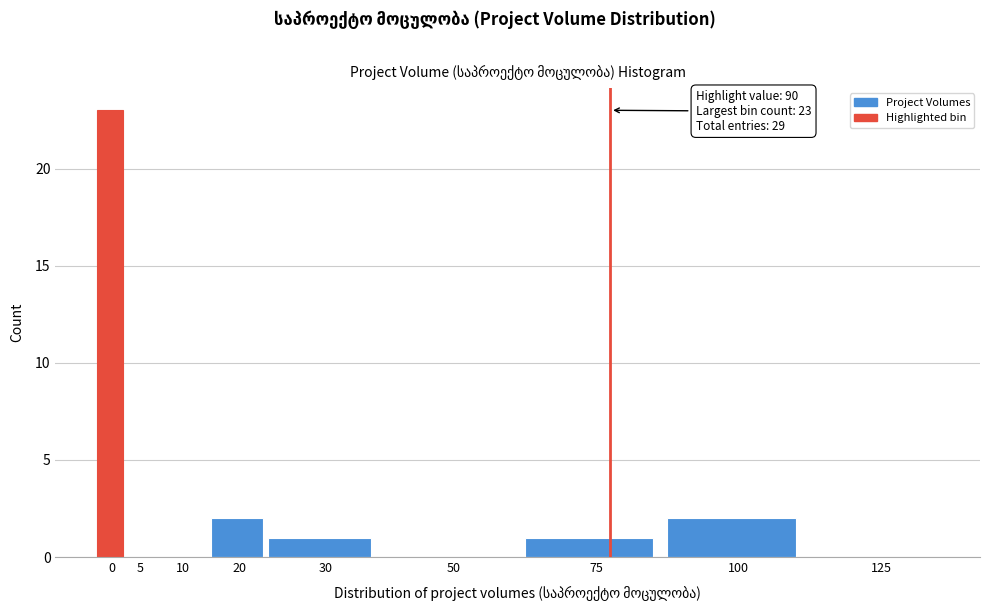

Reading right to left, extract all data points from this chart.

125=0	100=2	75=1	50=0	30=1	20=2	10=0	5=0	0=23